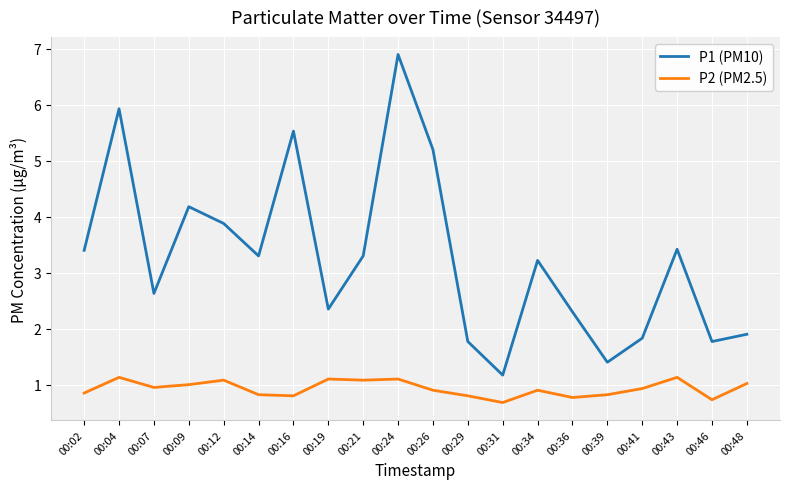

Rank the series by their maximum value, from highest to lowest.

P1 (PM10), P2 (PM2.5)